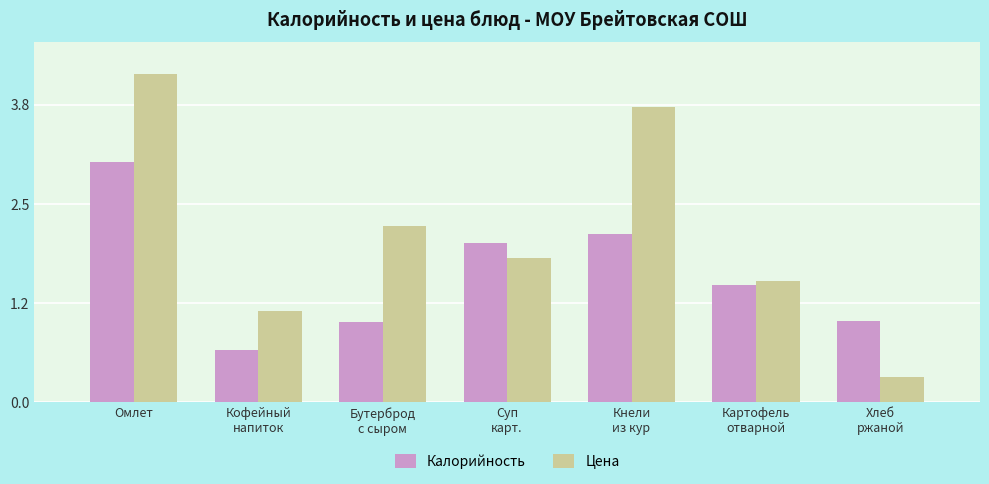

Where is Цена nearest to the value 2?

Суп
карт.